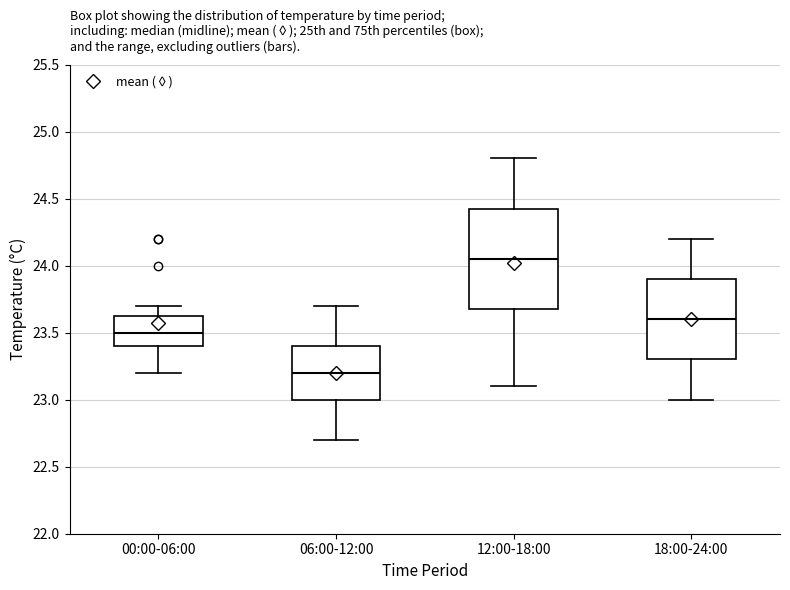

Reading left to right, read every box against the y-axis: the position of its median line, the range the box covers, and the ends of its whiskers. The values are not printed on the chart, so give them approximately, as read against the axis.

00:00-06:00: median 23.50, box 23.40 to 23.65, whiskers 23.20 to 23.70
06:00-12:00: median 23.20, box 23.00 to 23.40, whiskers 22.70 to 23.70
12:00-18:00: median 24.05, box 23.70 to 24.45, whiskers 23.10 to 24.80
18:00-24:00: median 23.60, box 23.30 to 23.90, whiskers 23.00 to 24.20